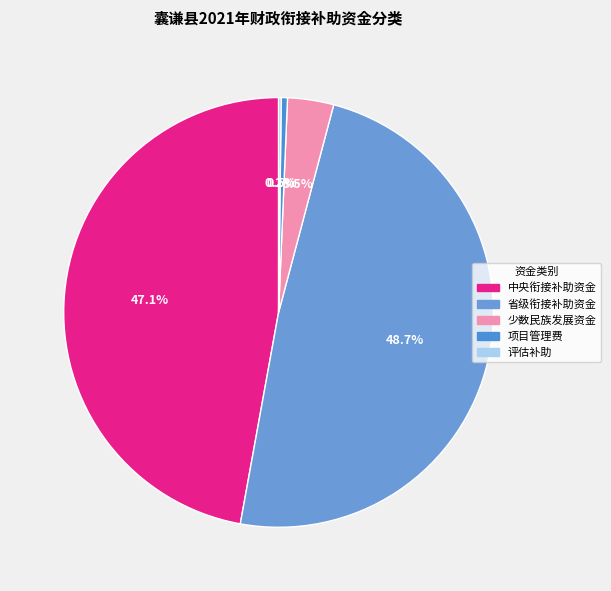

True or false: 评估补助 accounts for 1% of the total.

False